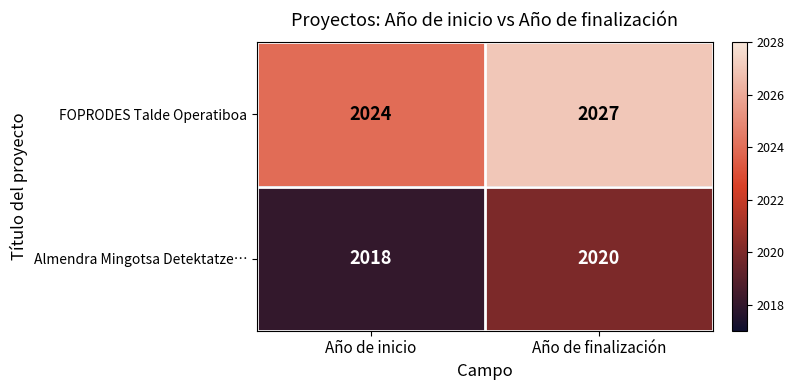

What is the minimum value shown in the chart?

2018